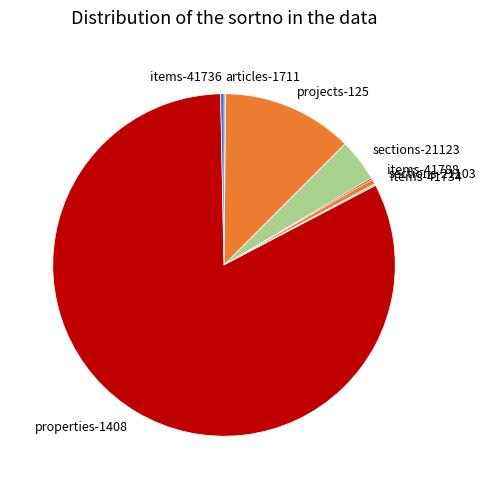

Which has a higher value, properties-1408 or projects-125?

properties-1408